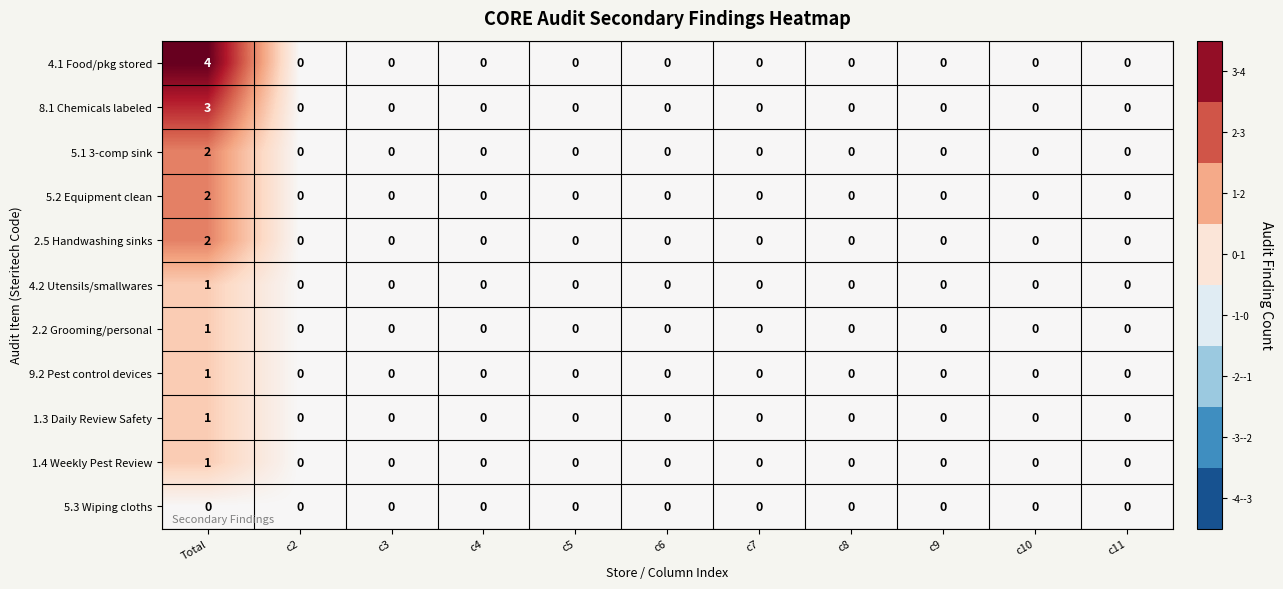

How many data points does each series have?

11